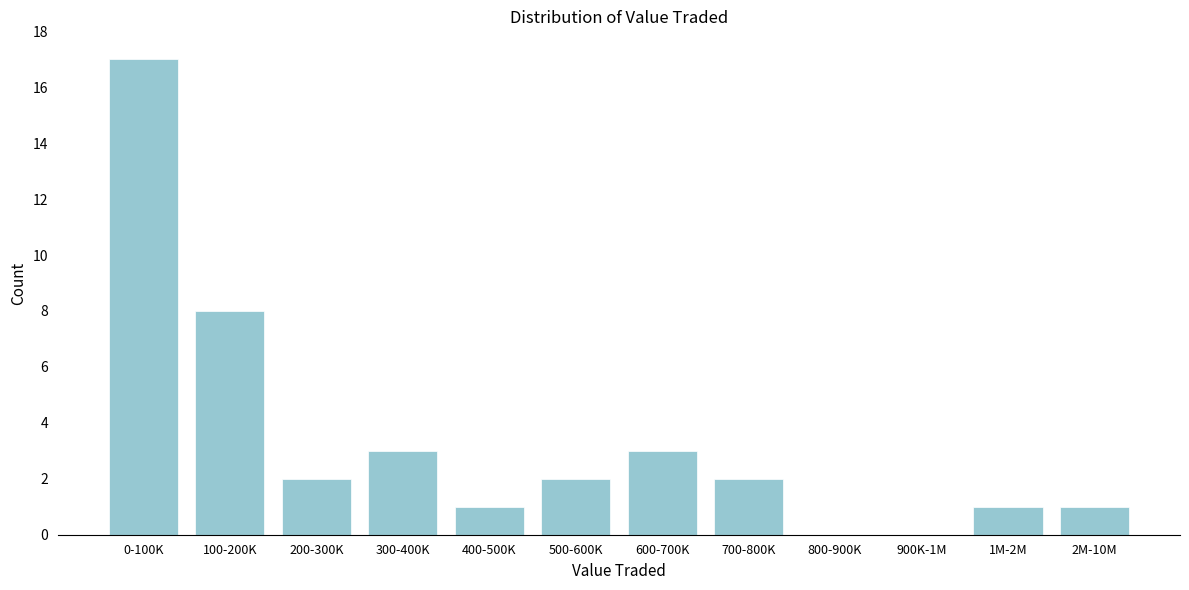

Reading left to right, extract all data points from this chart.

0-100K=17	100-200K=8	200-300K=2	300-400K=3	400-500K=1	500-600K=2	600-700K=3	700-800K=2	800-900K=0	900K-1M=0	1M-2M=1	2M-10M=1